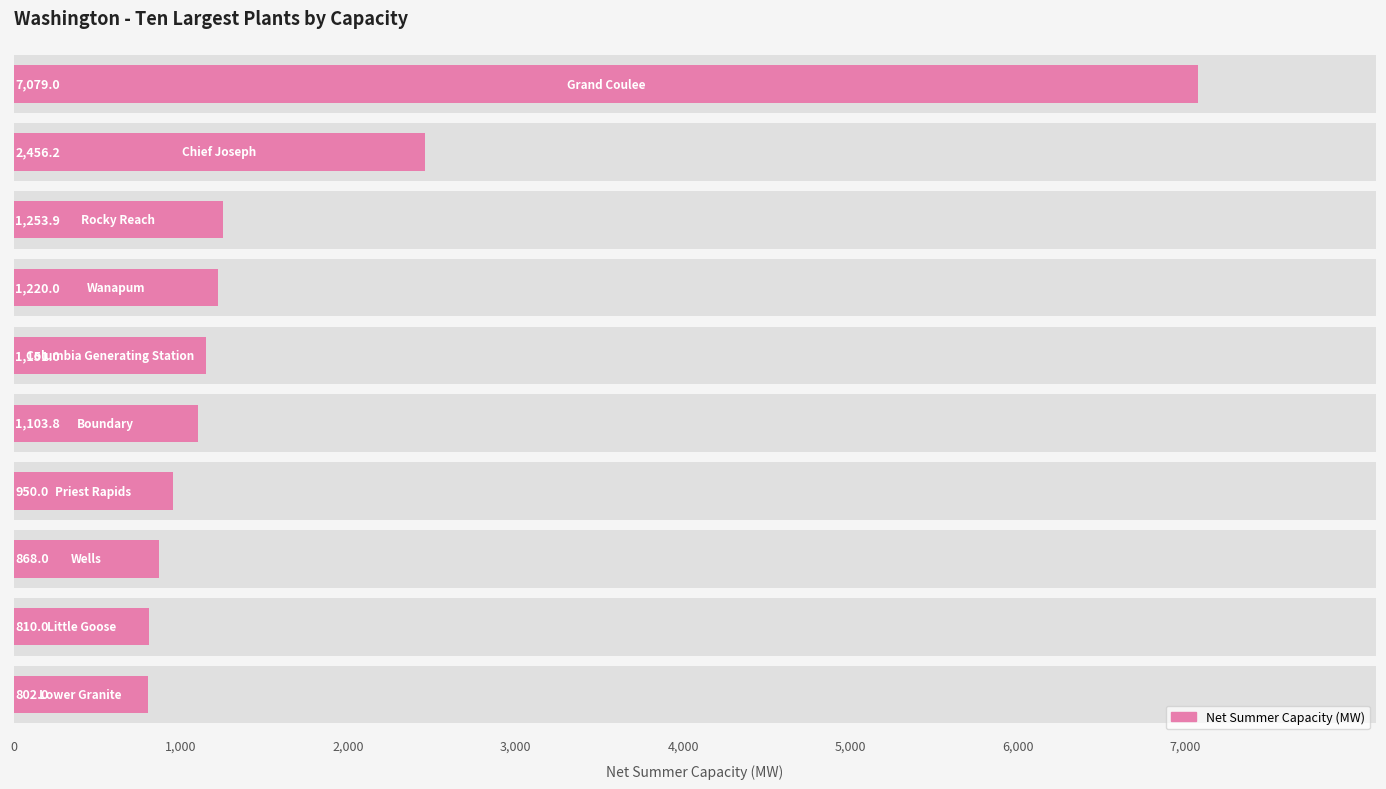

Does the chart contain any negative values?

No